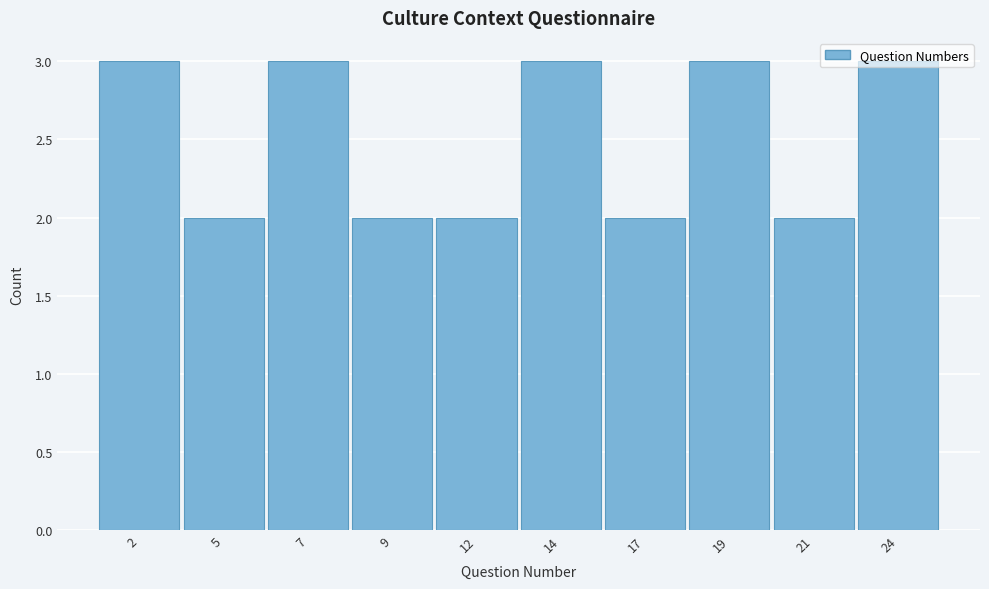

The value at 17 is 3. True or false?

False